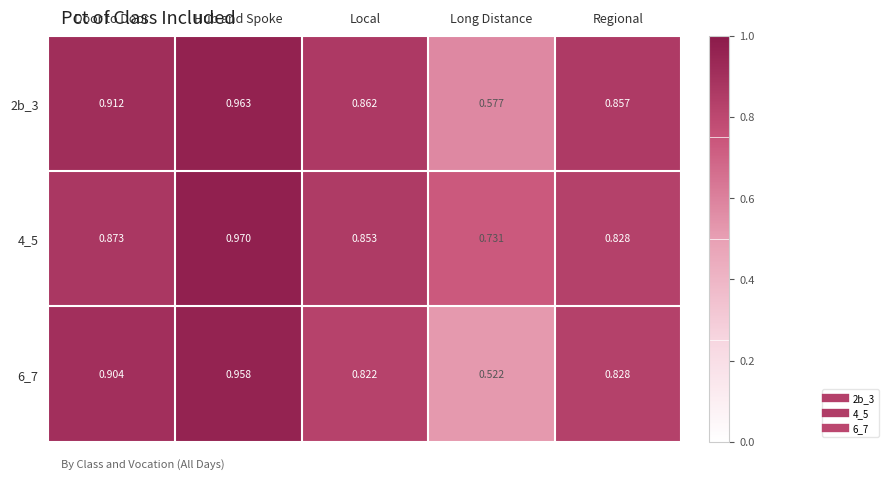

Which series changed the most between Door to Door and Regional?

6_7